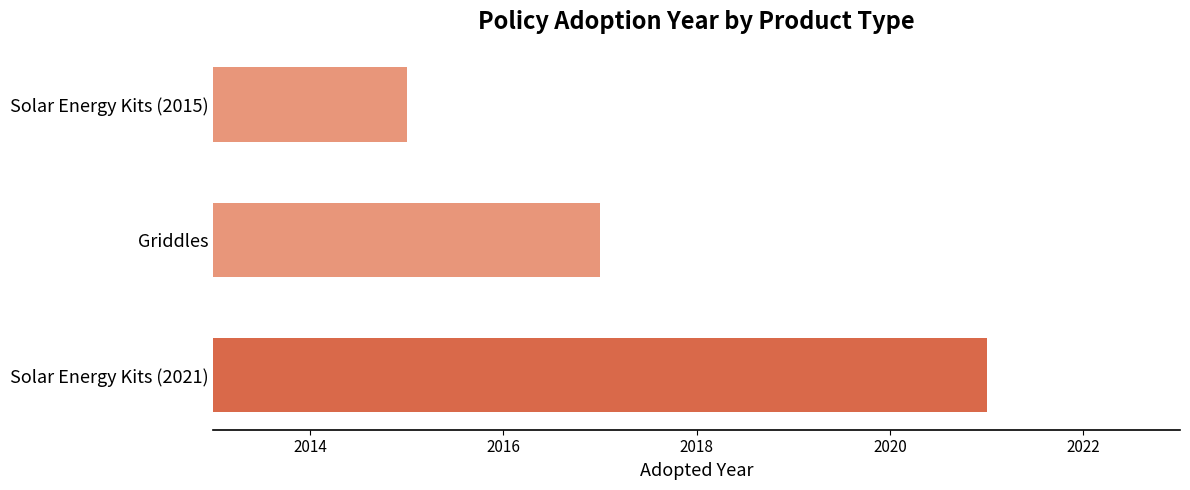

What is the difference between the second highest and minimum values?

2